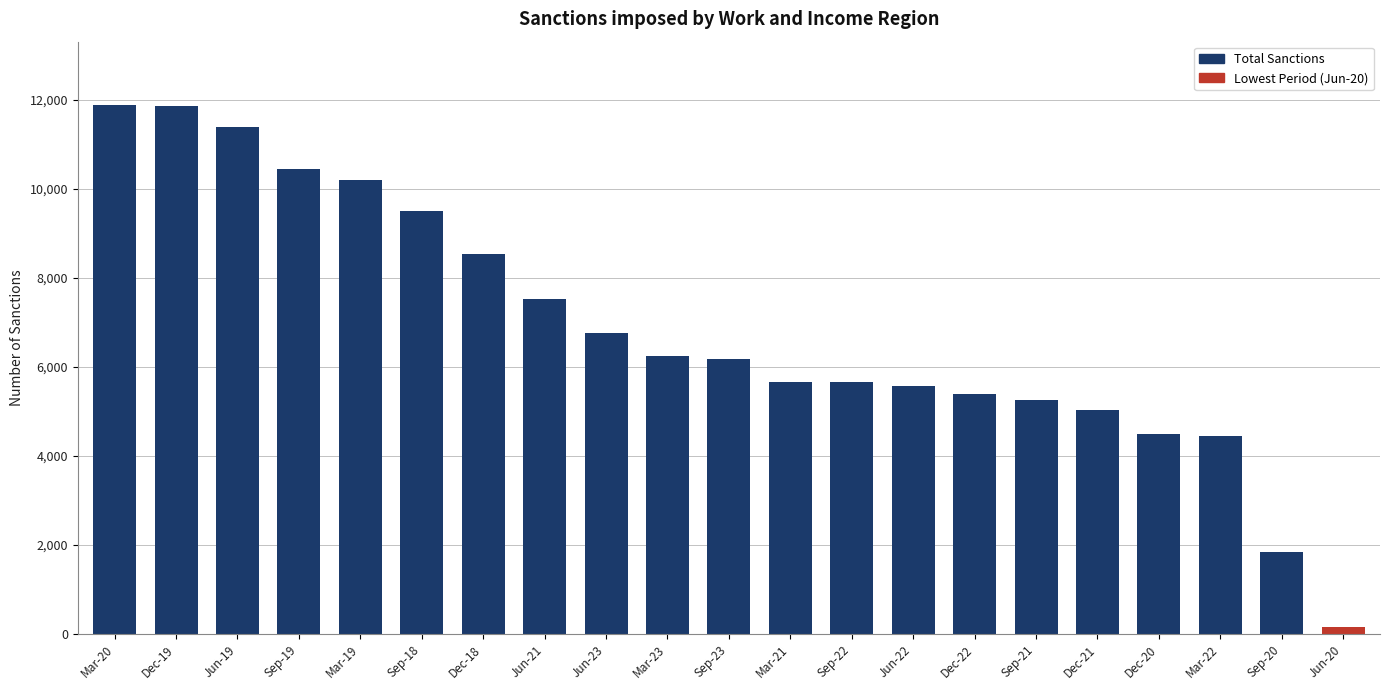

What is the greatest value displayed?

11886